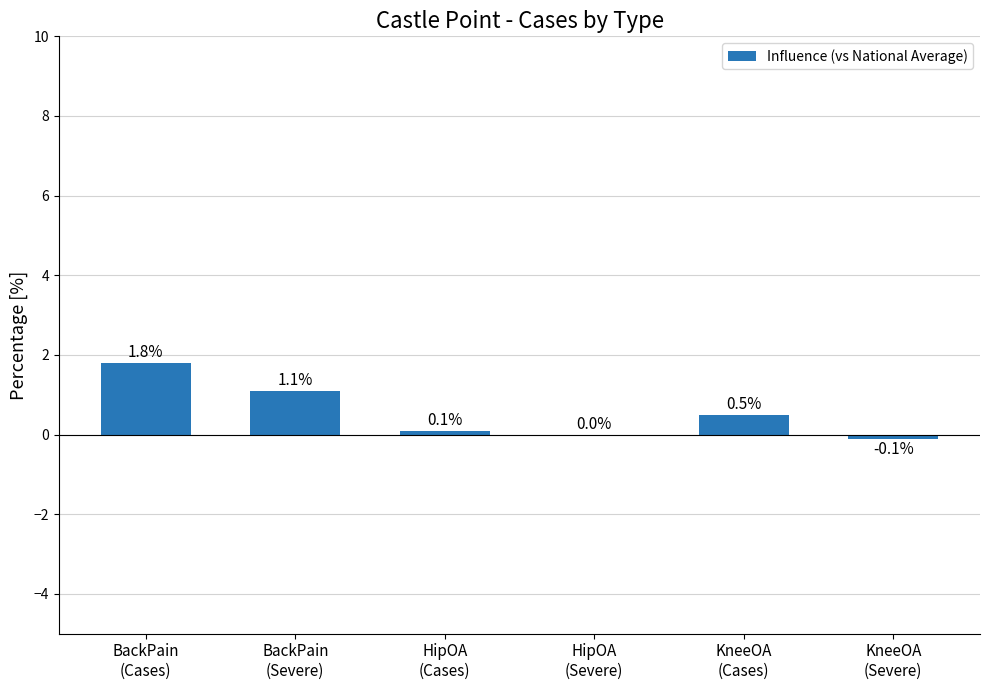

Which has a higher value, BackPain
(Cases) or KneeOA
(Cases)?

BackPain
(Cases)